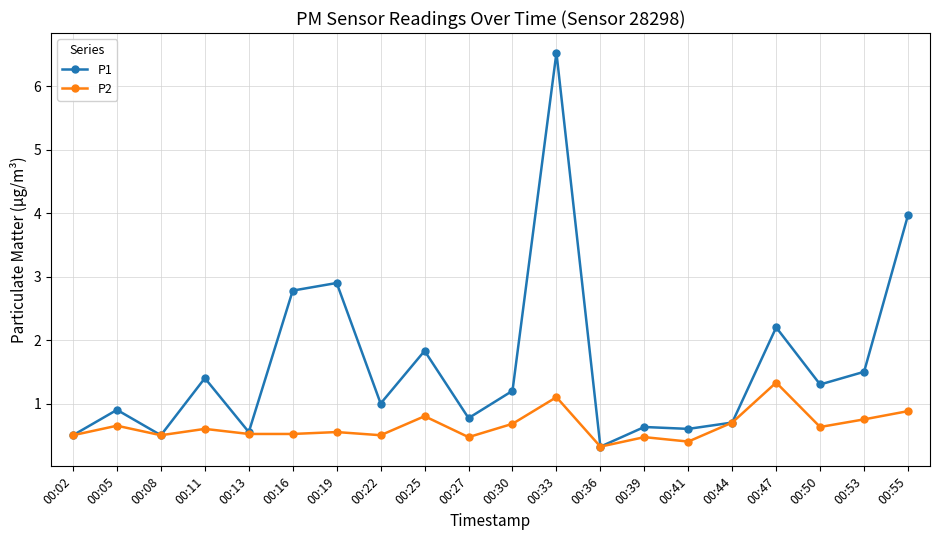

Rank the series by their average value, from highest to lowest.

P1, P2